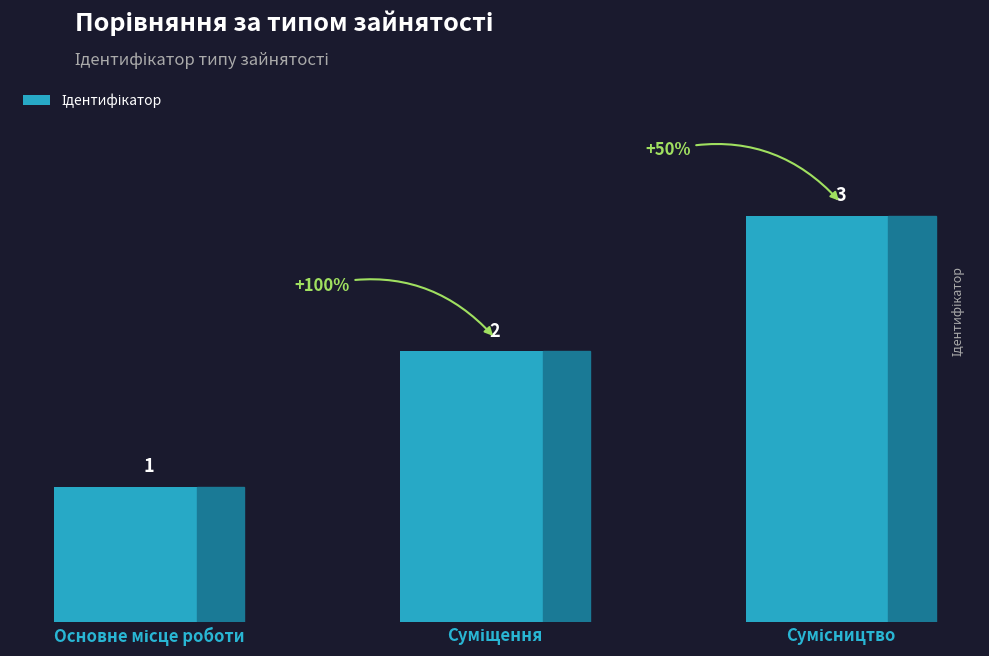

What is the value of the 2nd bar from the left?

2